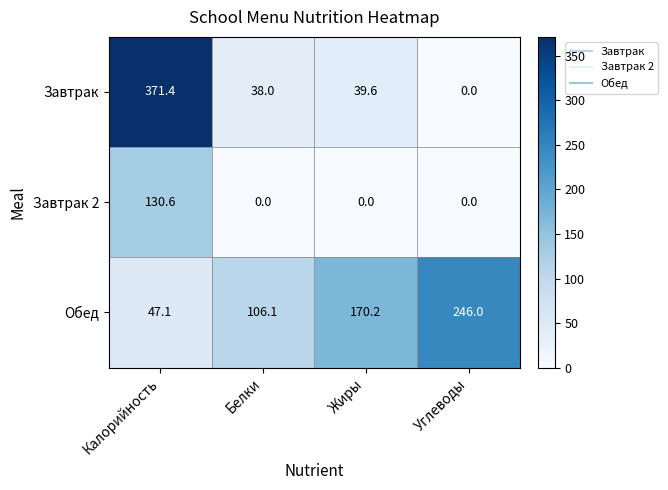

Which category has the highest value in the Завтрак series?

Калорийность